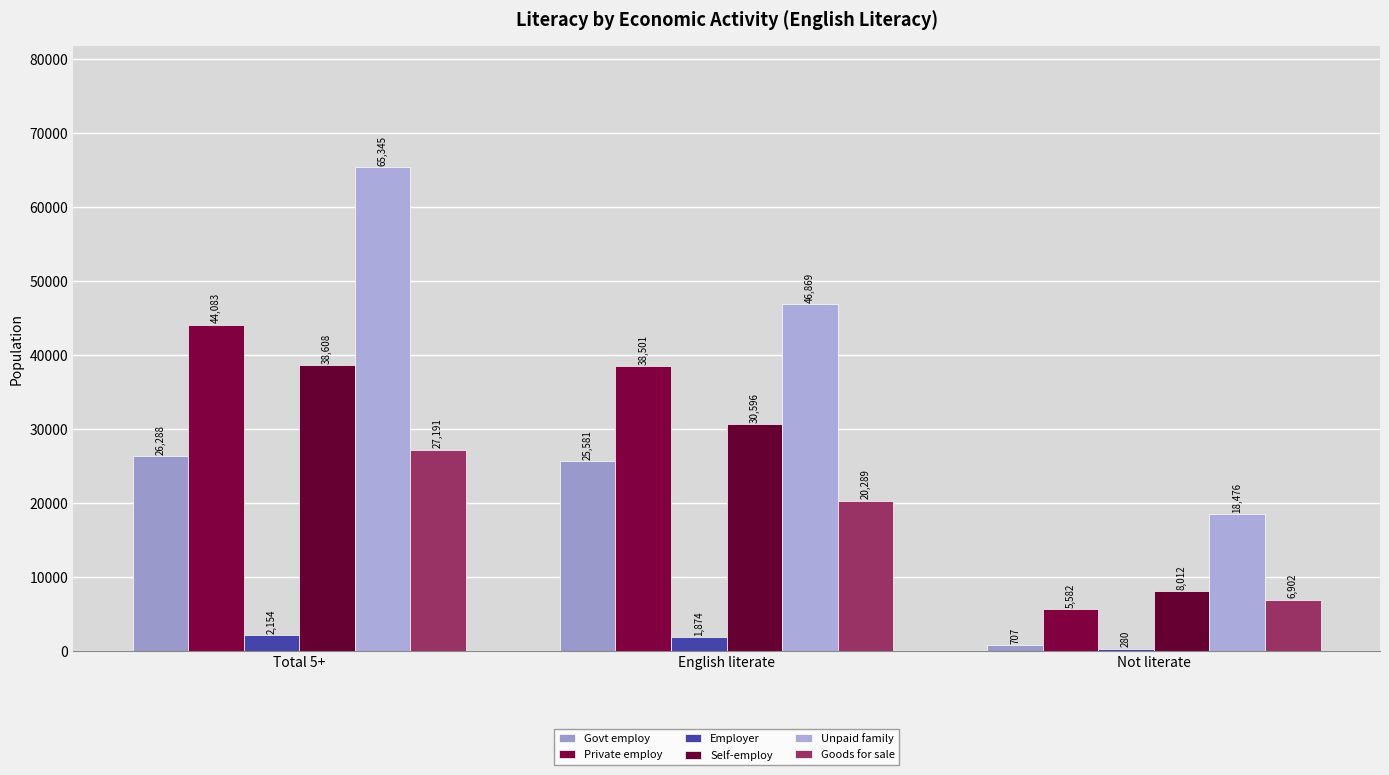

What is the difference between the Employer values at Total 5+ and English literate?

280